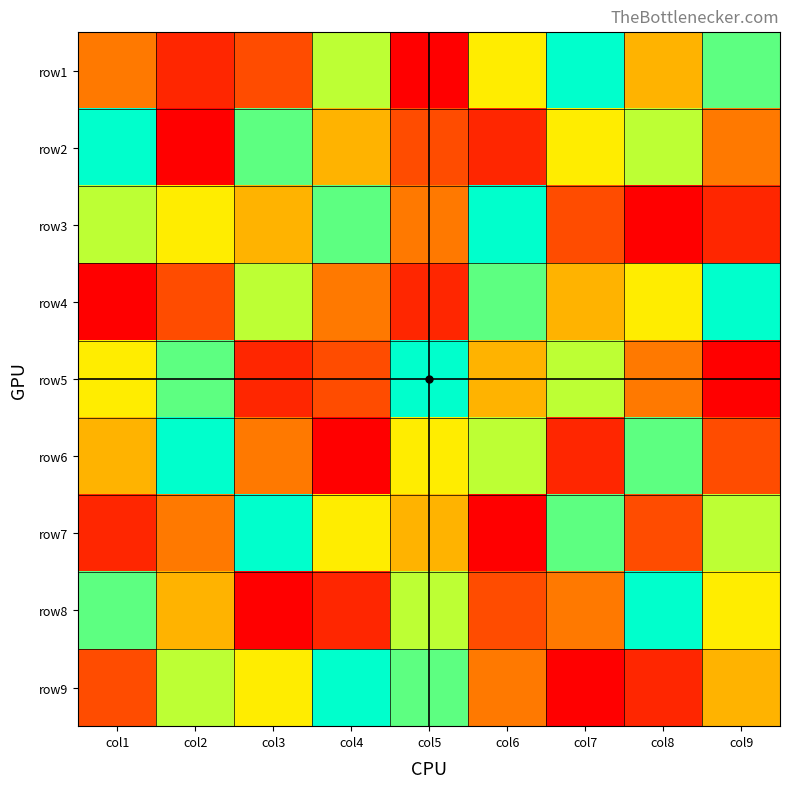

Reading left to right, transcribe all the data shown in this chart.

row1: col1=4	col2=2	col3=3	col4=7	col5=1	col6=6	col7=9	col8=5	col9=8
row2: col1=9	col2=1	col3=8	col4=5	col5=3	col6=2	col7=6	col8=7	col9=4
row3: col1=7	col2=6	col3=5	col4=8	col5=4	col6=9	col7=3	col8=1	col9=2
row4: col1=1	col2=3	col3=7	col4=4	col5=2	col6=8	col7=5	col8=6	col9=9
row5: col1=6	col2=8	col3=2	col4=3	col5=9	col6=5	col7=7	col8=4	col9=1
row6: col1=5	col2=9	col3=4	col4=1	col5=6	col6=7	col7=2	col8=8	col9=3
row7: col1=2	col2=4	col3=9	col4=6	col5=5	col6=1	col7=8	col8=3	col9=7
row8: col1=8	col2=5	col3=1	col4=2	col5=7	col6=3	col7=4	col8=9	col9=6
row9: col1=3	col2=7	col3=6	col4=9	col5=8	col6=4	col7=1	col8=2	col9=5